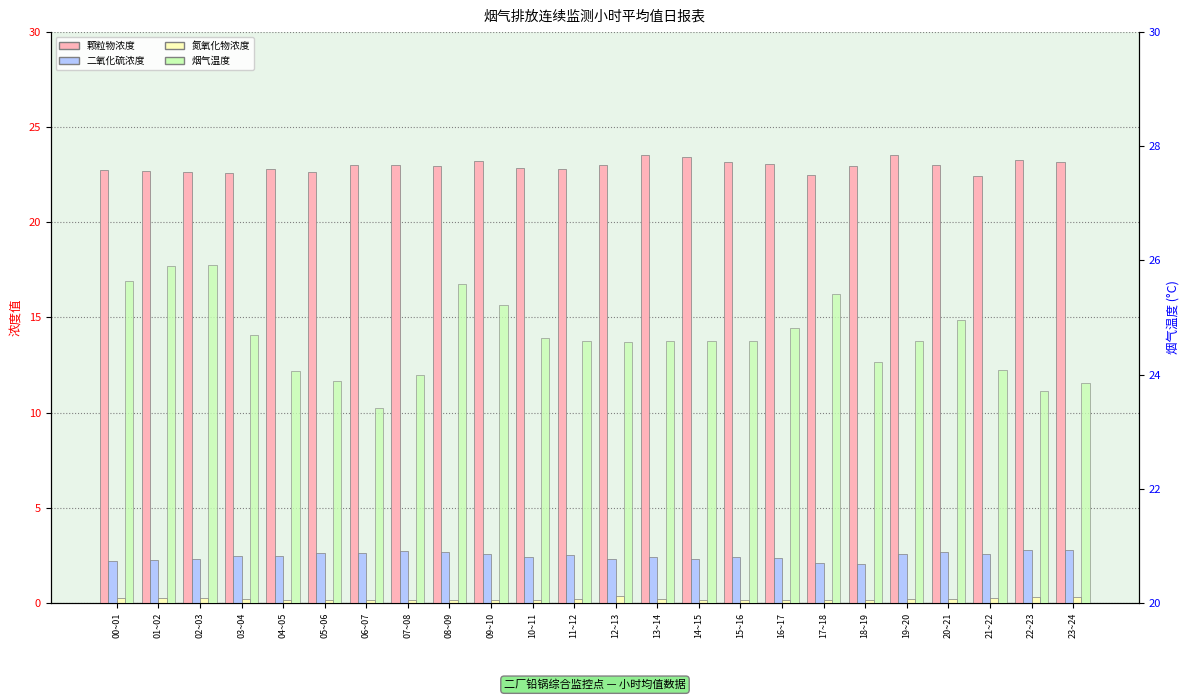

What is the minimum value for 烟气温度?

23.4